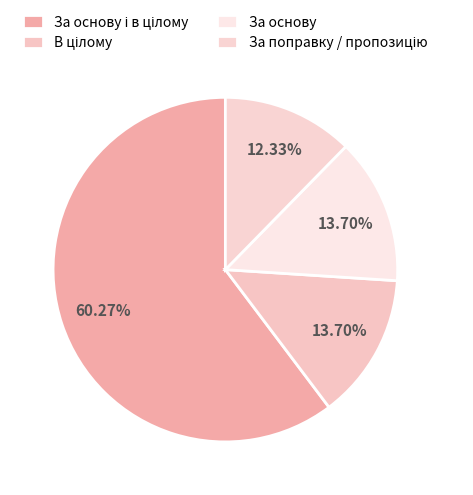

To the nearest percent, what is the difference between the В цілому and За поправку / пропозицію slice percentages?

1%